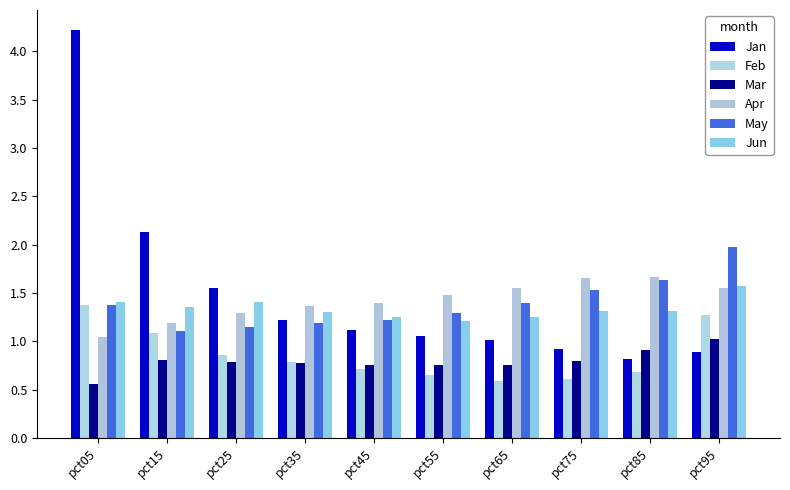

How many series are shown in this chart?

6